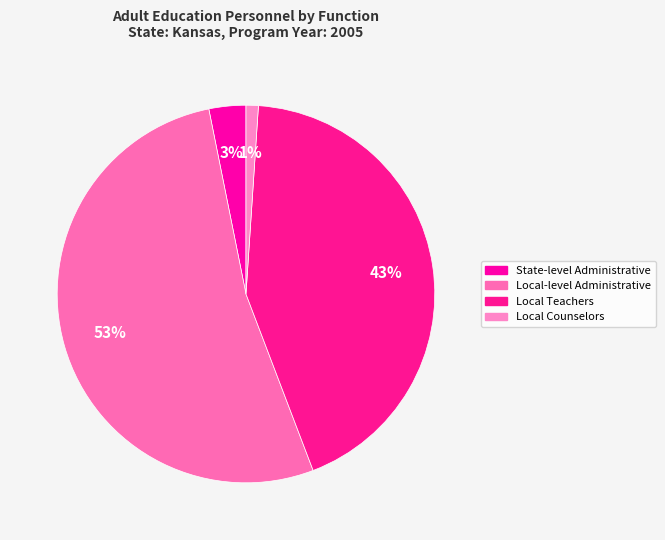

To the nearest percent, what is the difference between the largest and smallest slice percentages?

52%